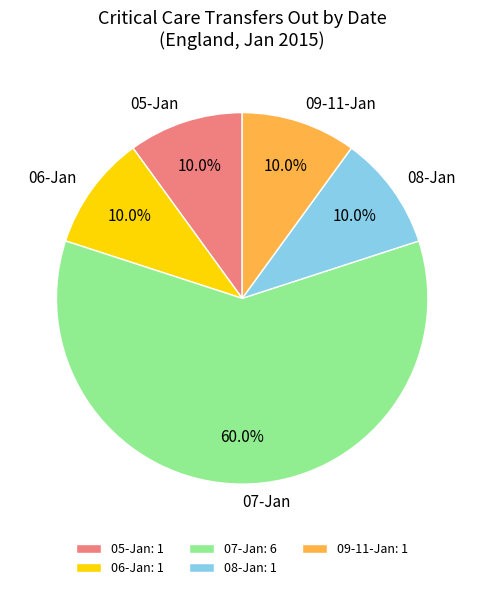

What is the total percentage of 07-Jan and 08-Jan?

70.0%